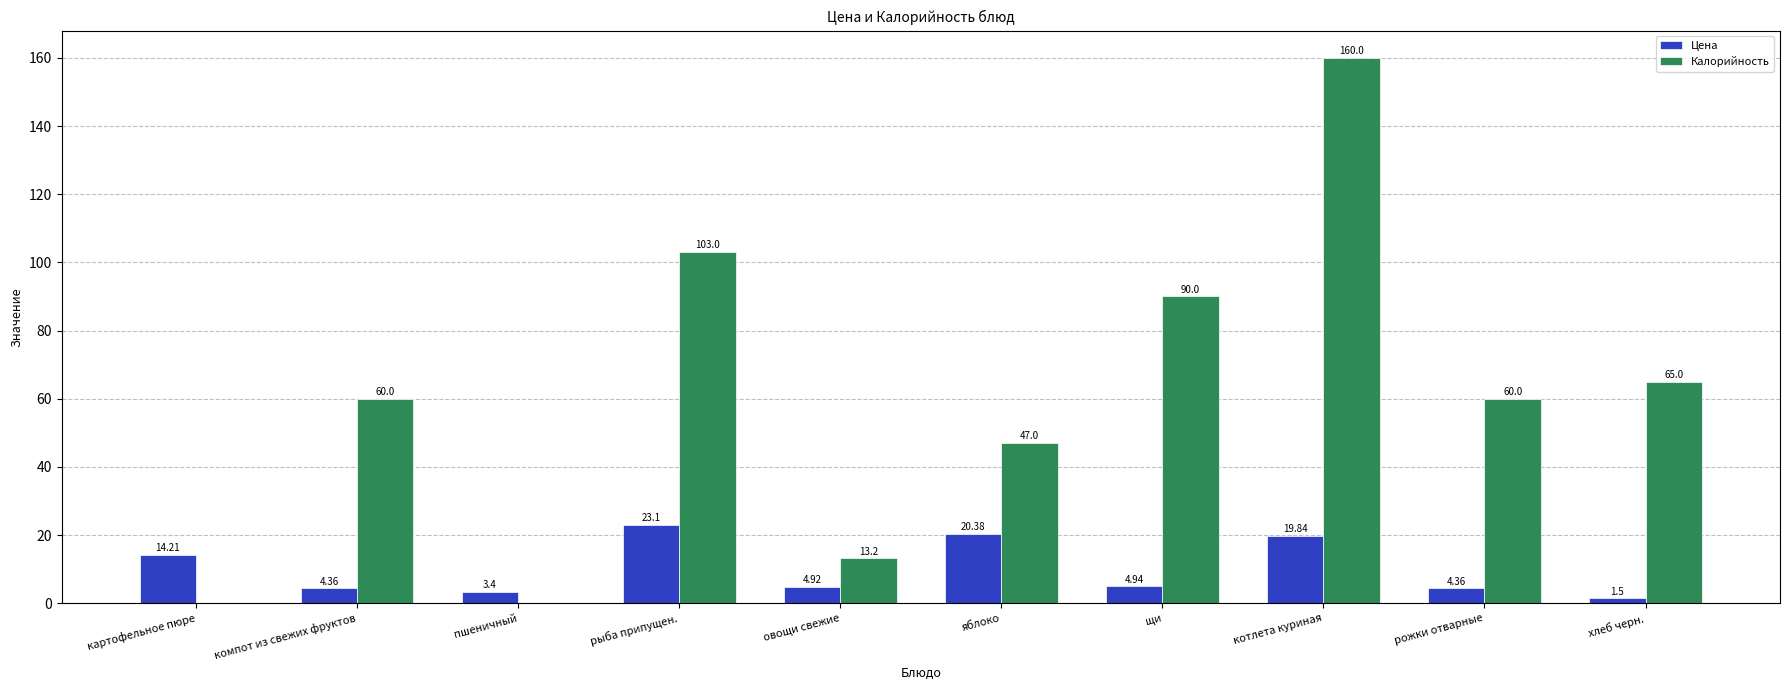

Is the value of Калорийность at яблоко greater than the value of Цена at хлеб черн.?

Yes